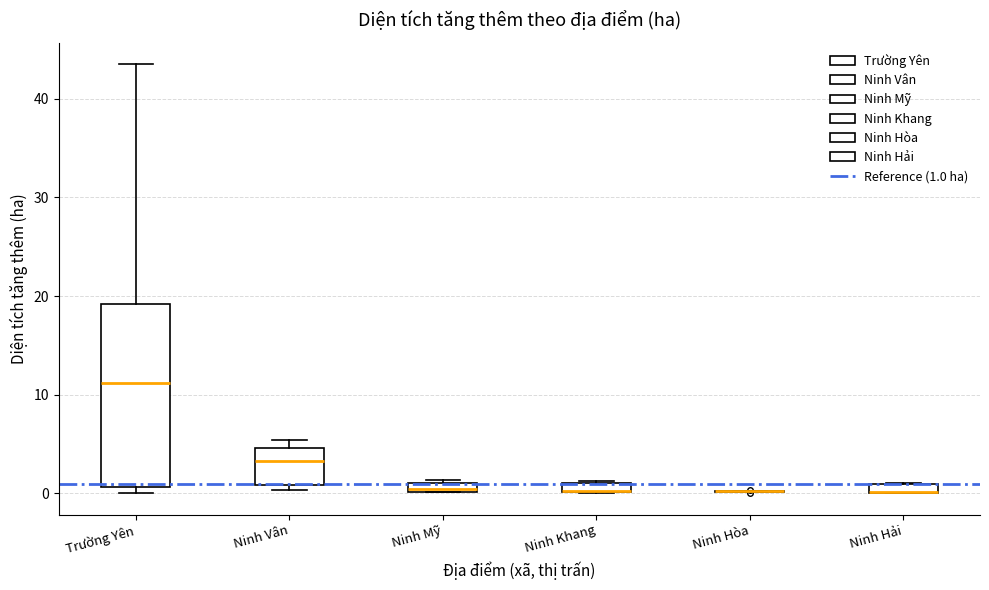

Which box is the tallest, from its lower edge to its upper edge?

Trường Yên